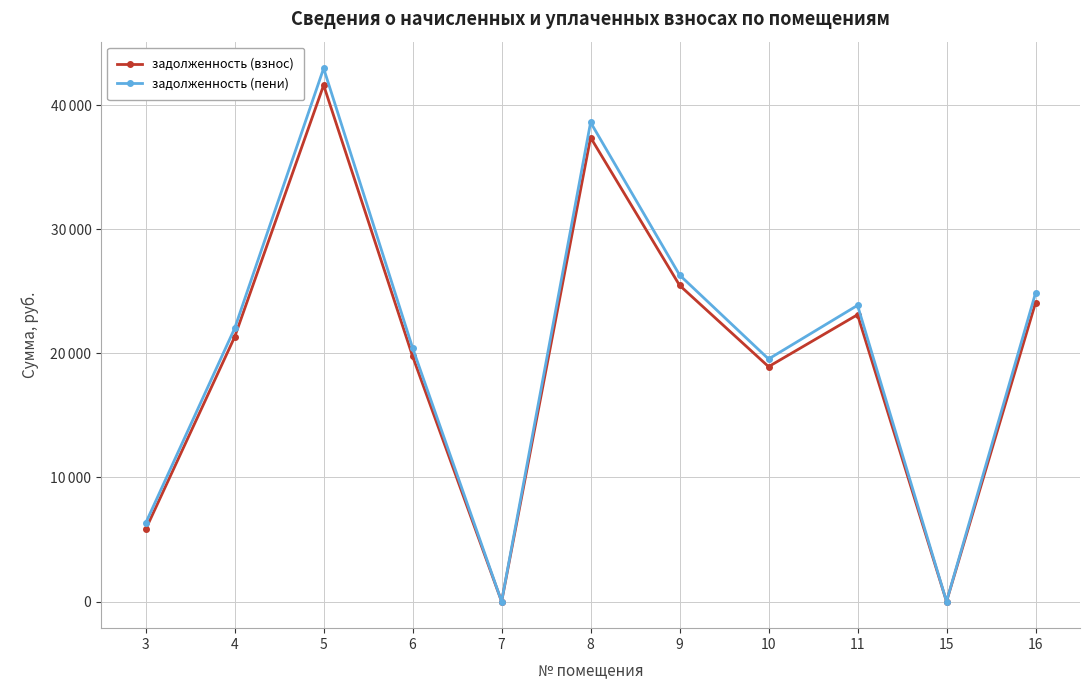

What are all the series names shown in the legend?

задолженность (взнос), задолженность (пени)